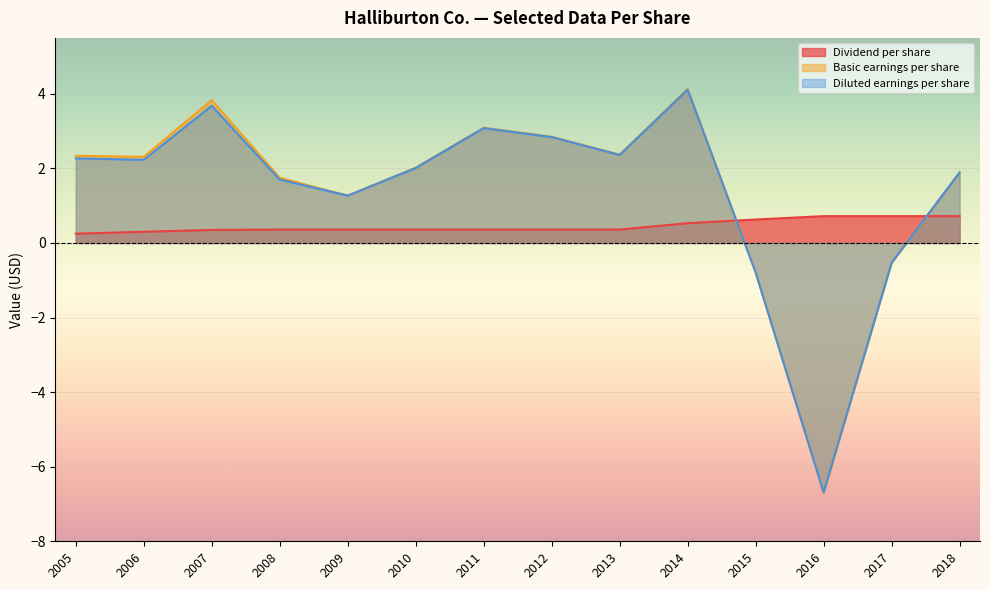

What is the difference between the maximum and minimum values in the Dividend per share series?

0.5